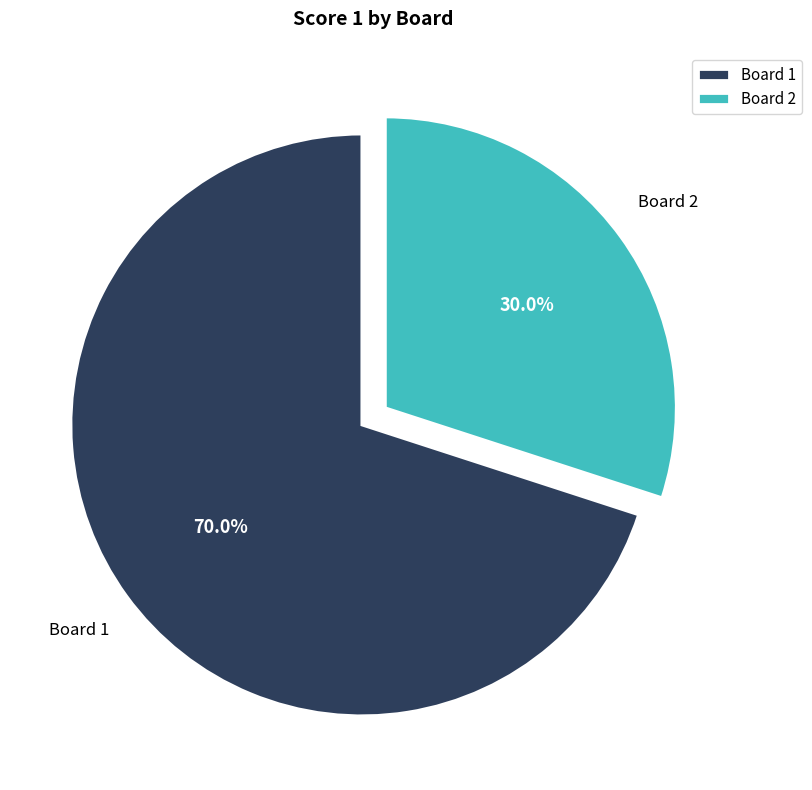

How much of the chart is everything except Board 2?

70.0%